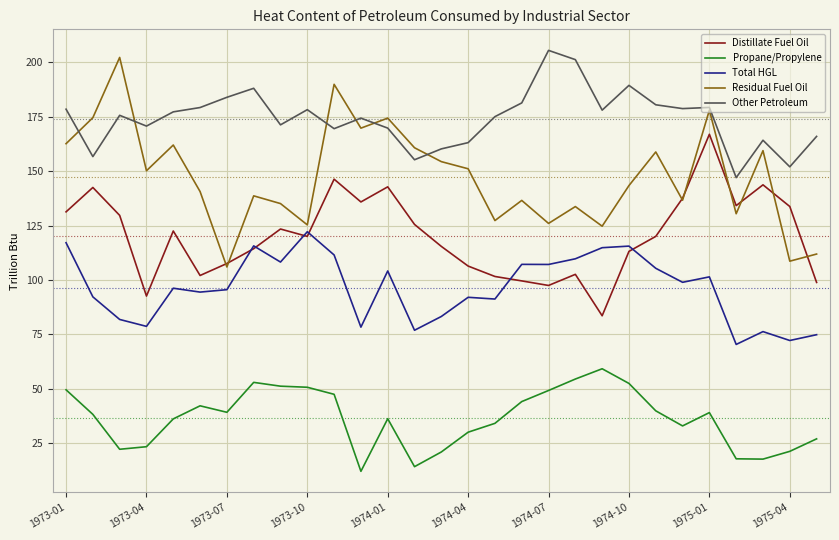

Which series has the largest total across all categories?

Other Petroleum